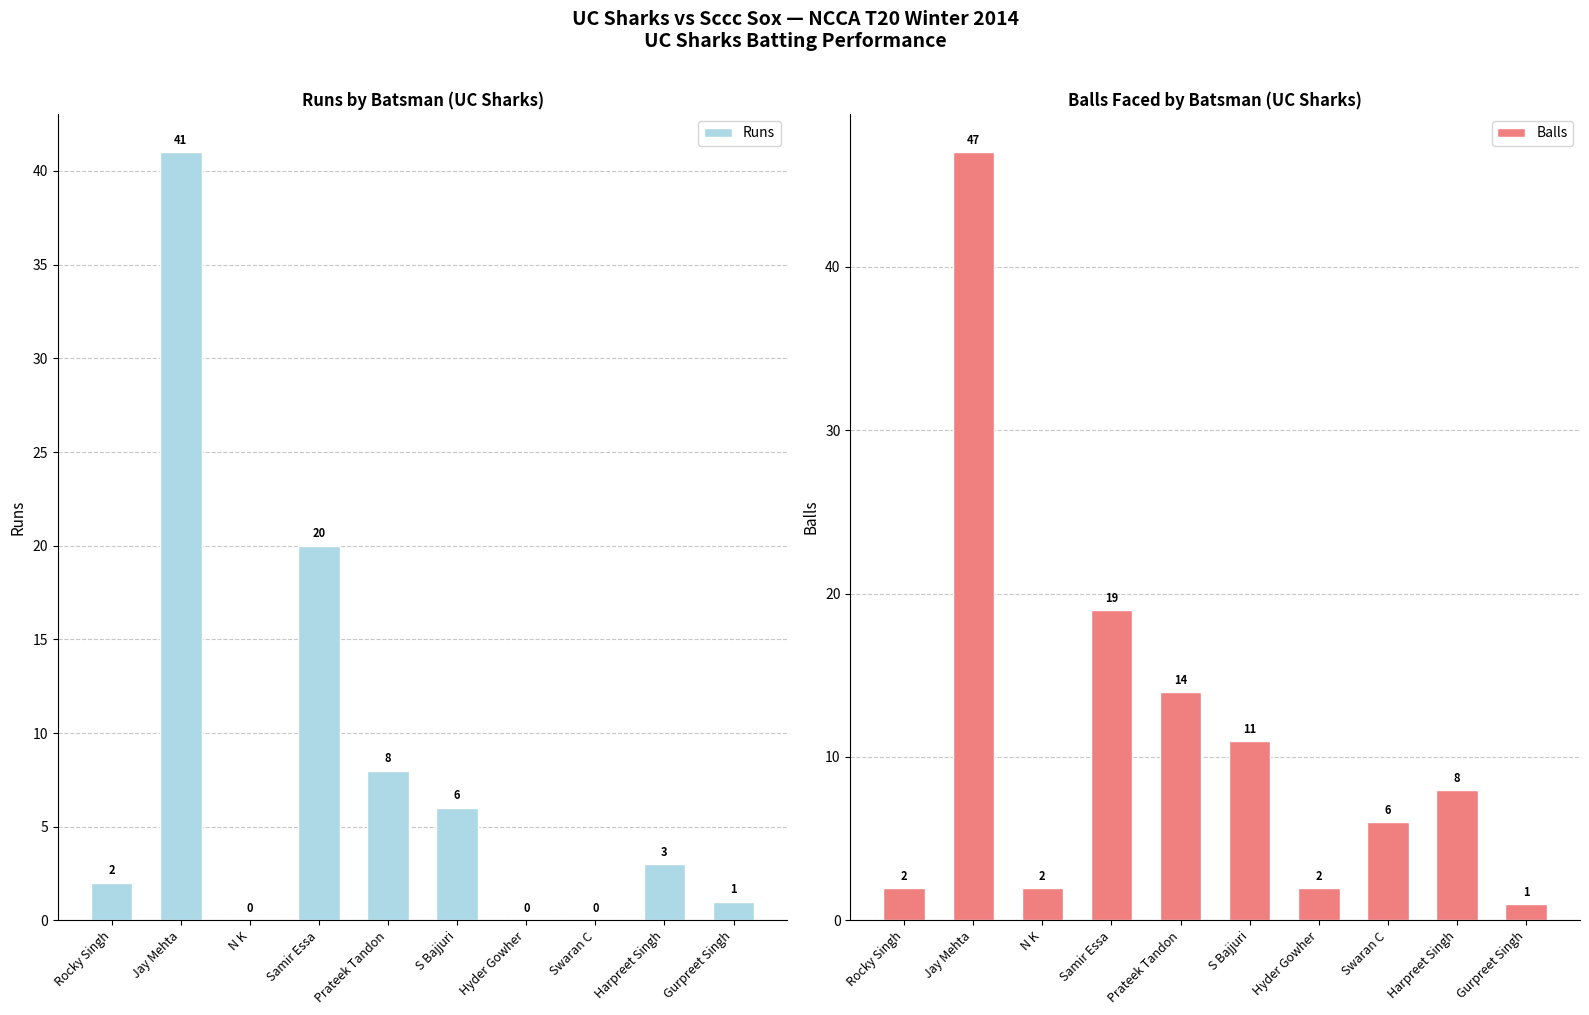

What position from the right is Gurpreet Singh?

1